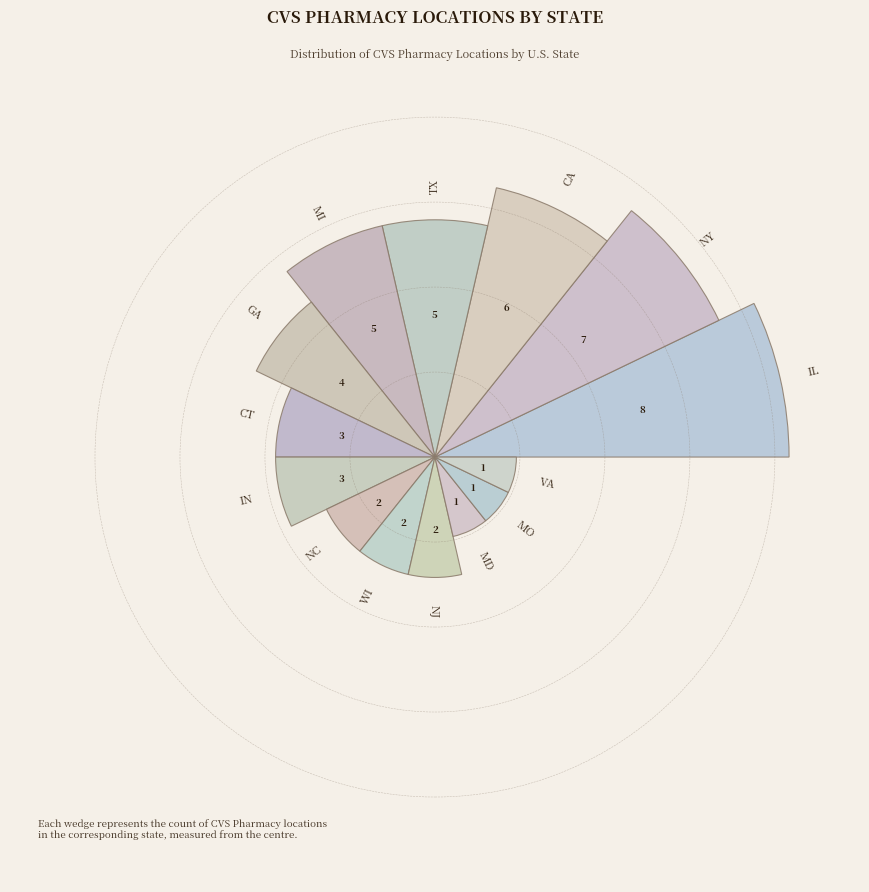

What percentage is the NC slice, to the nearest percent?

4%